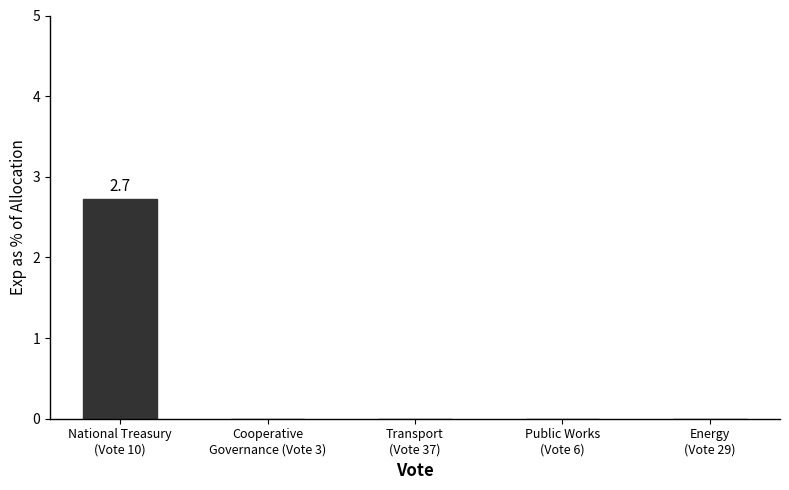

What is the greatest value displayed?

2.7